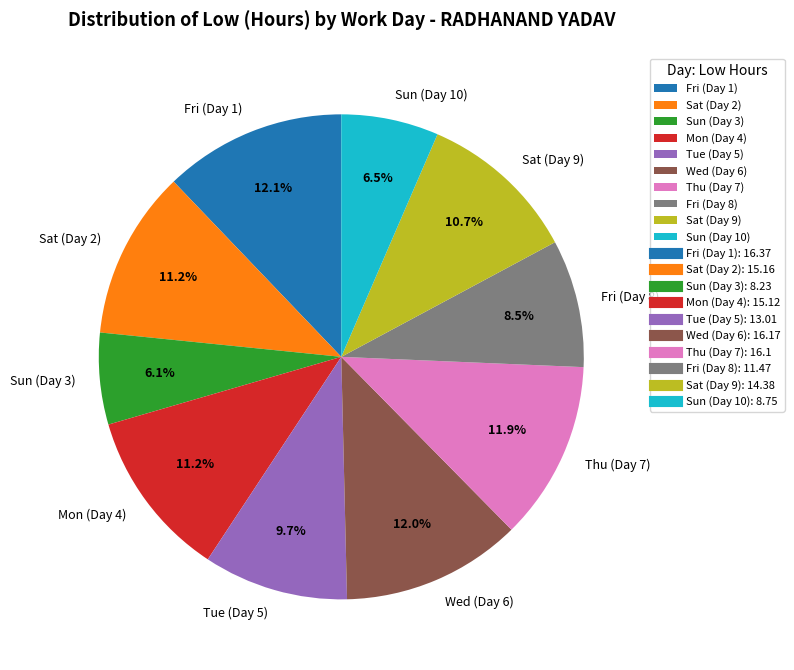

Approximately how many times larger is the value at Mon (Day 4) compared to Sun (Day 3)?

1.8